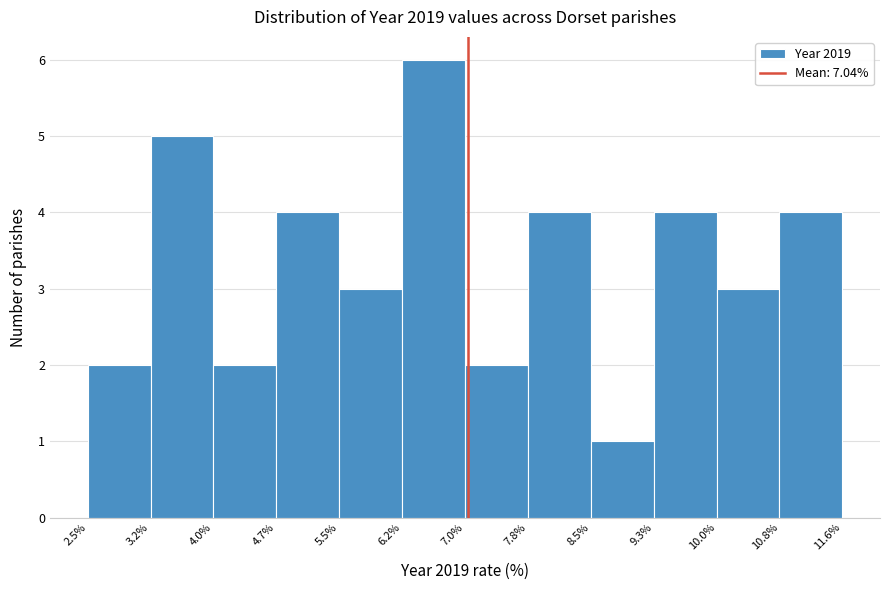

Over which range of the x-axis is the bar tallest?

6.2% to 7.0%